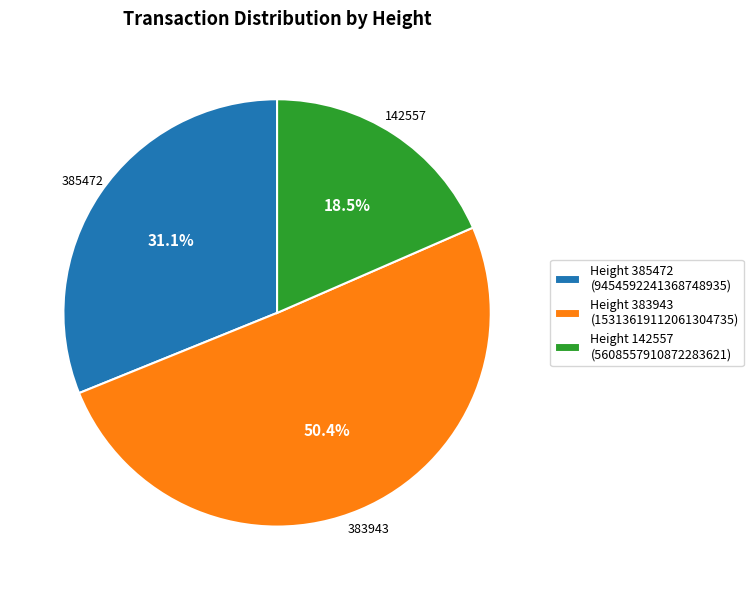

Combined, do Height 385472 (9454592241368748935) and Height 383943 (15313619112061304735) account for over 50%?

Yes